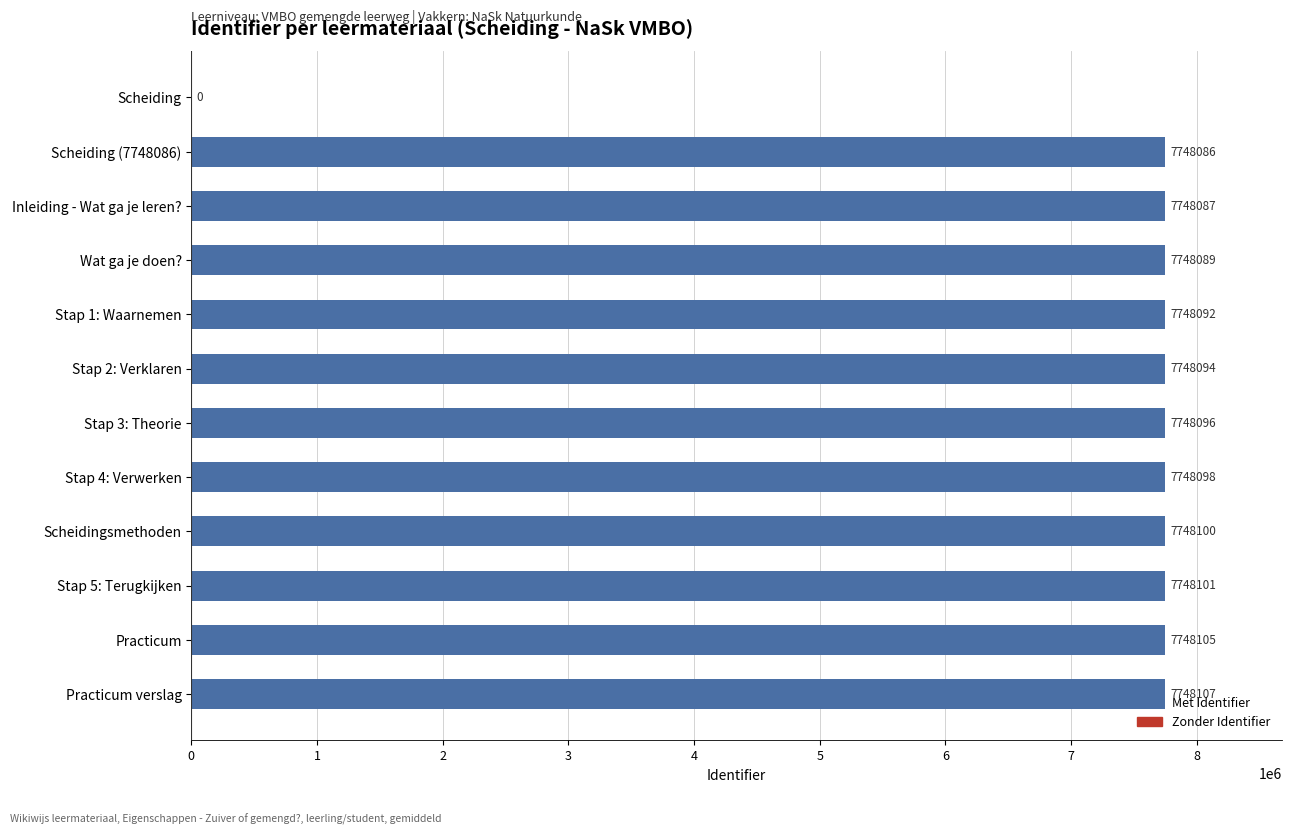

The chart shows a value of 4433117 at Stap 4: Verwerken. True or false?

False